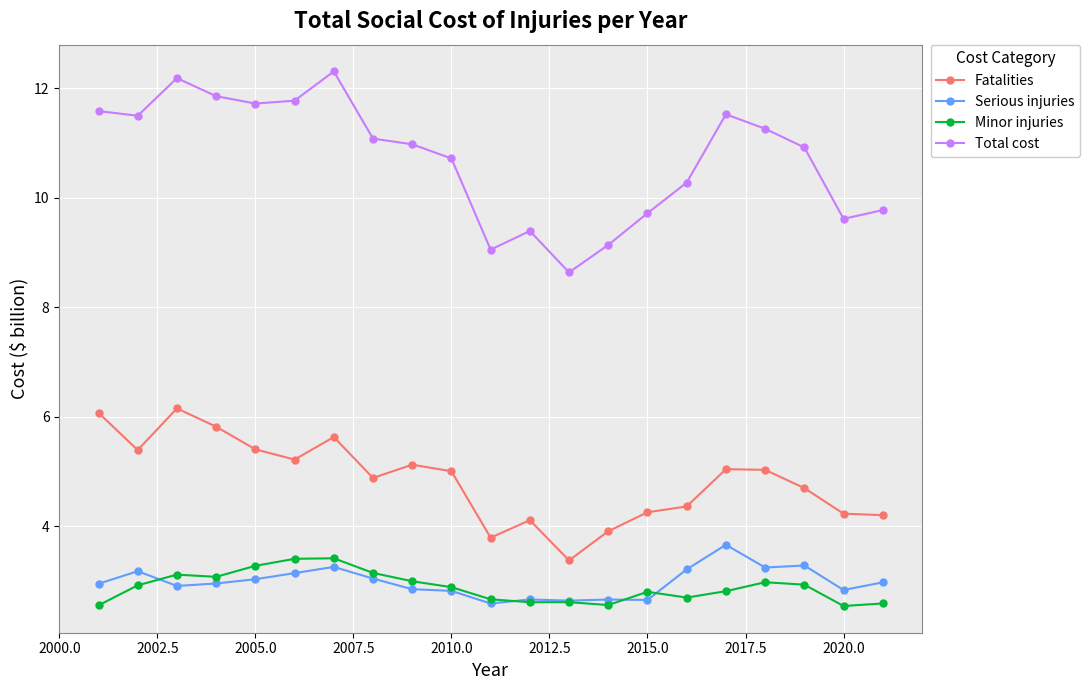

What is the difference between the maximum and minimum values in the Serious injuries series?

1.1